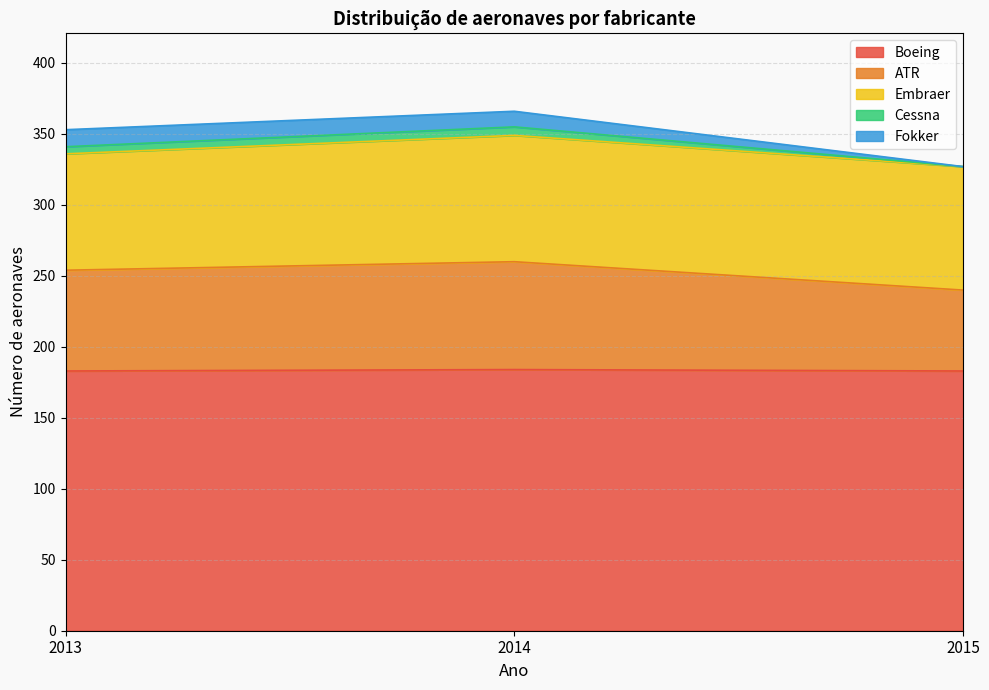

What is the highest value of the Boeing series?

184